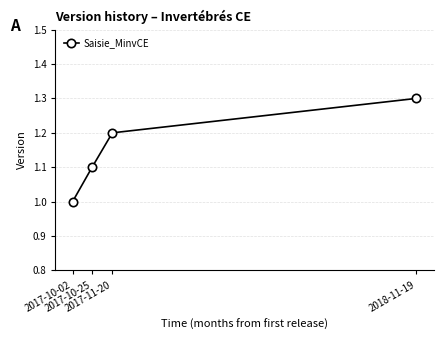

What is the label of the 4th point from the right?

2017-10-02